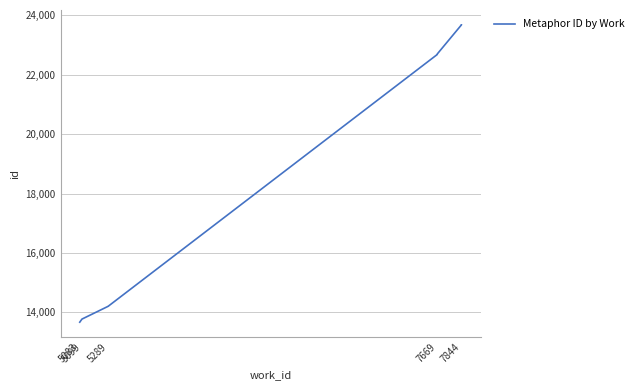

How many lines are shown in the chart?

1